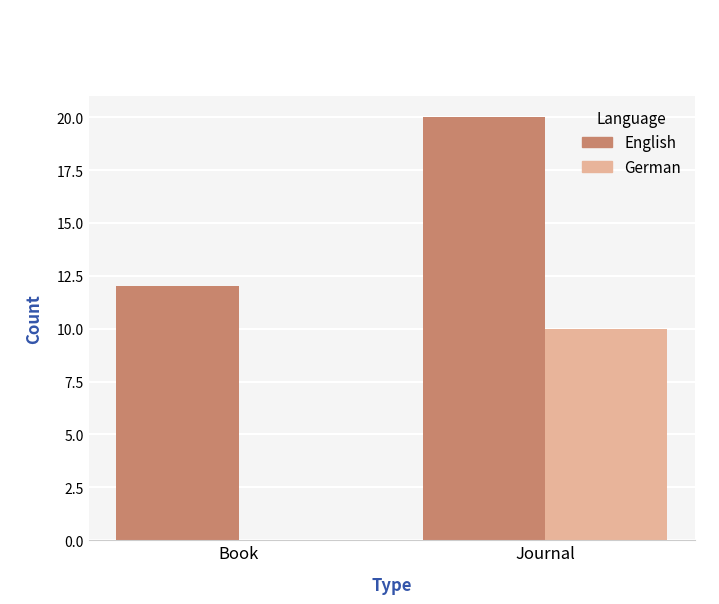

What is the approximate value of English at Journal?

20